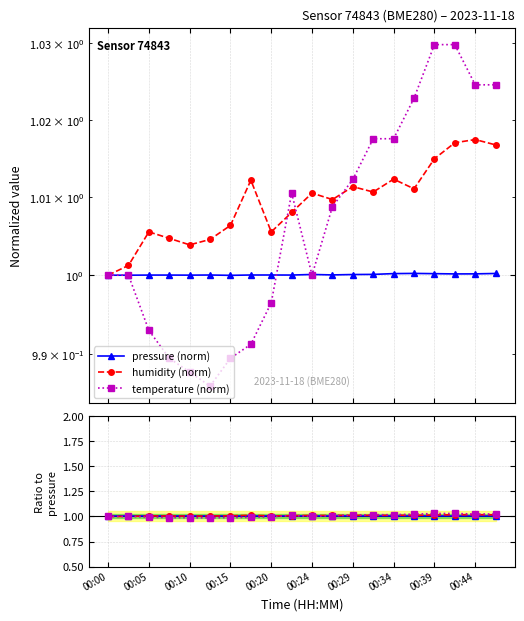

At which label is temperature closest to 1?

00:00